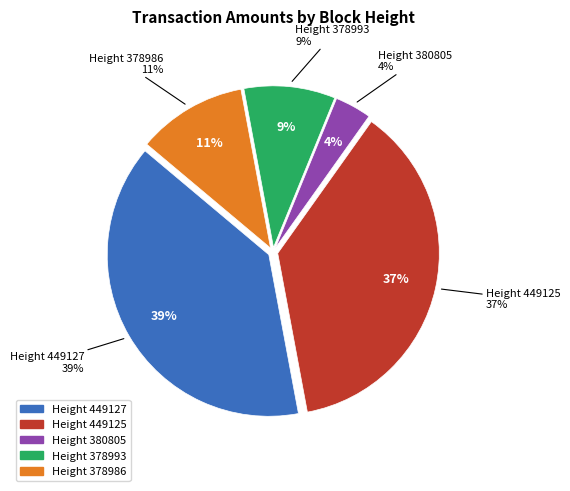

Combined, what portion of the pie is 378986 and 449127?

50.0%